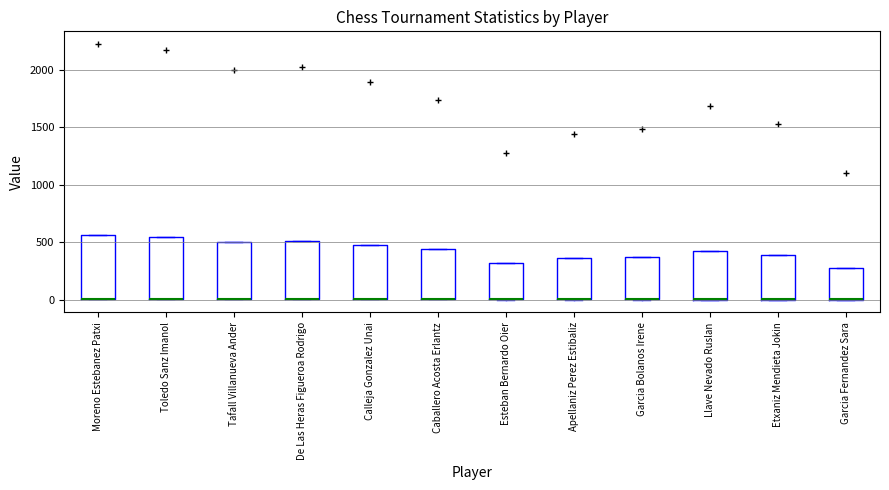

Reading left to right, transcribe this box plot: for each box, give where its median line is, the range the box spans, and where its two whiskers end, as read against the y-axis. The values are not printed on the chart, so give them approximately, as read against the axis.

Moreno Estebanez Patxi: median 0 (drawn on the box's lower edge), box 0 to 550, whiskers 0 to 550
Toledo Sanz Imanol: median 0 (drawn on the box's lower edge), box 0 to 550, whiskers 0 to 550
Tafall Villanueva Ander: median 0 (drawn on the box's lower edge), box 0 to 500, whiskers 0 to 500
De Las Heras Figueroa Rodrigo: median 0 (drawn on the box's lower edge), box 0 to 500, whiskers 0 to 500
Calleja Gonzalez Unai: median 0 (drawn on the box's lower edge), box 0 to 500, whiskers 0 to 500
Caballero Acosta Erlantz: median 0 (drawn on the box's lower edge), box 0 to 450, whiskers 0 to 450
Esteban Bernardo Oier: median 0 (drawn on the box's lower edge), box 0 to 300, whiskers 0 to 300
Apellaniz Perez Estibaliz: median 0 (drawn on the box's lower edge), box 0 to 350, whiskers 0 to 350
Garcia Bolanos Irene: median 0 (drawn on the box's lower edge), box 0 to 350, whiskers 0 to 350
Llave Nevado Ruslan: median 0 (drawn on the box's lower edge), box 0 to 400, whiskers 0 to 400
Etxaniz Mendieta Jokin: median 0 (drawn on the box's lower edge), box 0 to 400, whiskers 0 to 400
Garcia Fernandez Sara: median 0 (drawn on the box's lower edge), box 0 to 300, whiskers 0 to 300